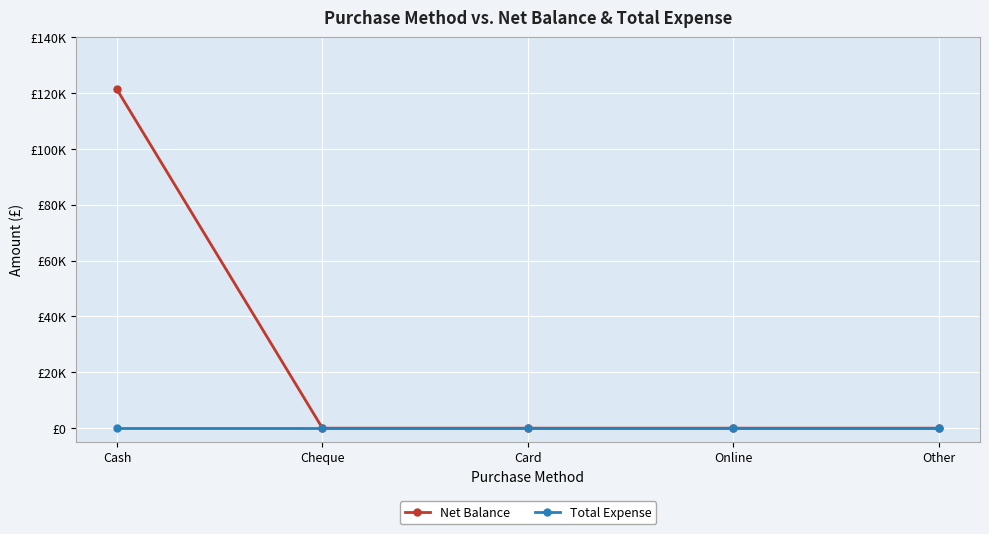

At which label is Net Balance closest to 60662?

Cheque